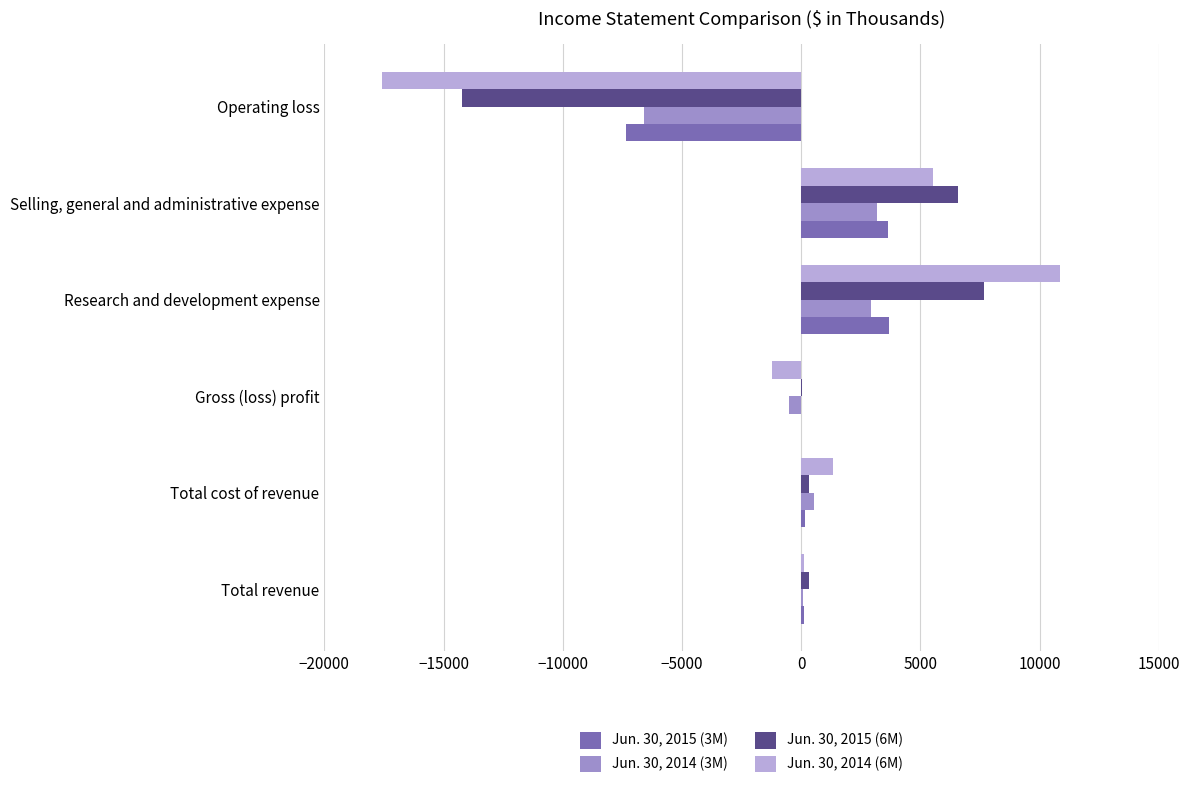

True or false: Jun. 30, 2015 (6M) has a value of -8445 at Operating loss.

False